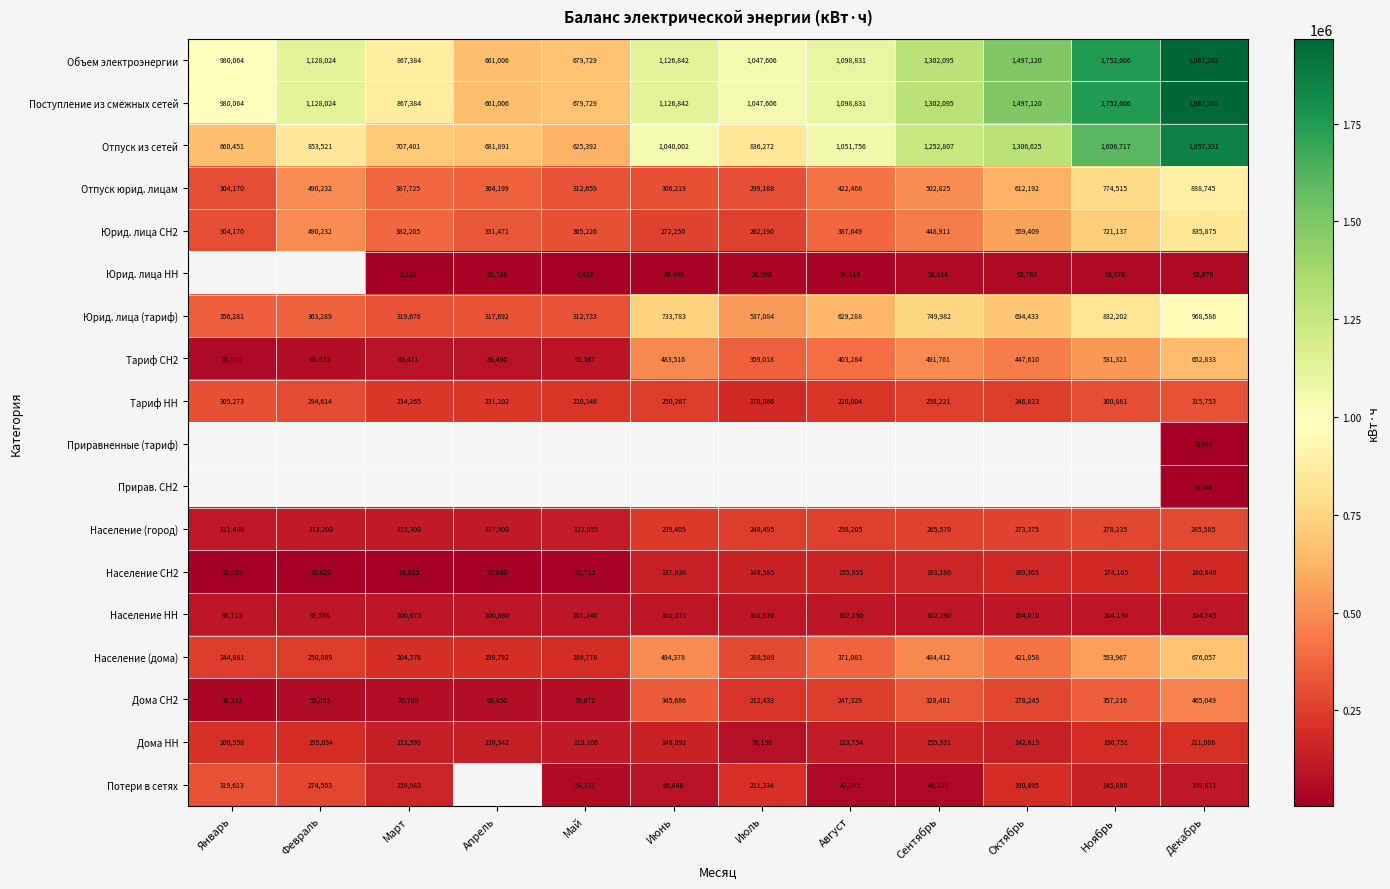

At which label does Тариф НН reach its minimum?

Июль